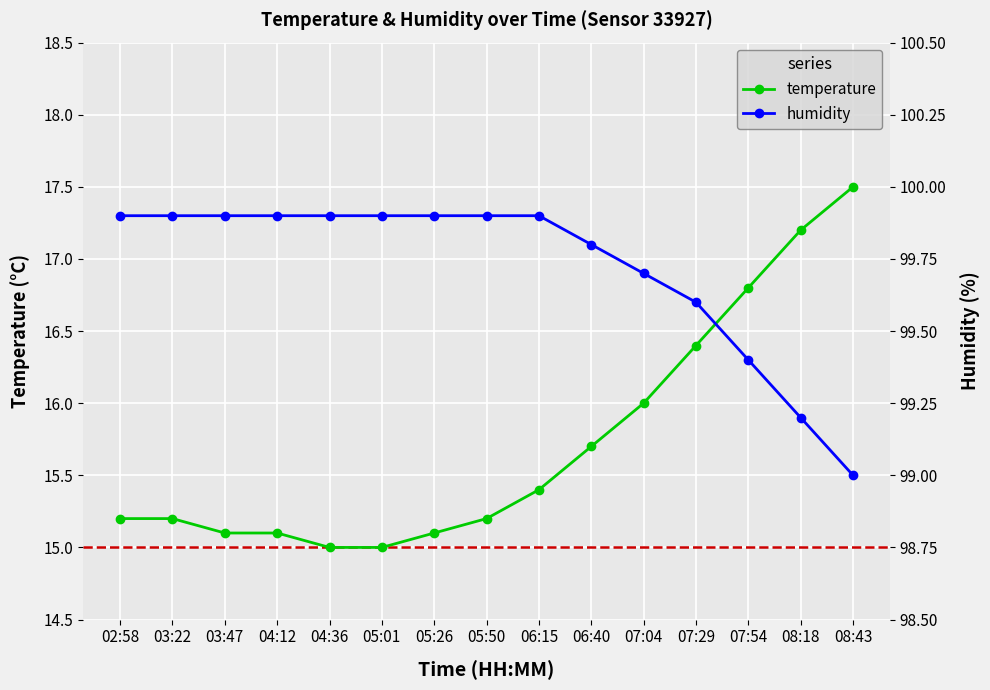

Rank the series by their average value, from lowest to highest.

temperature, humidity